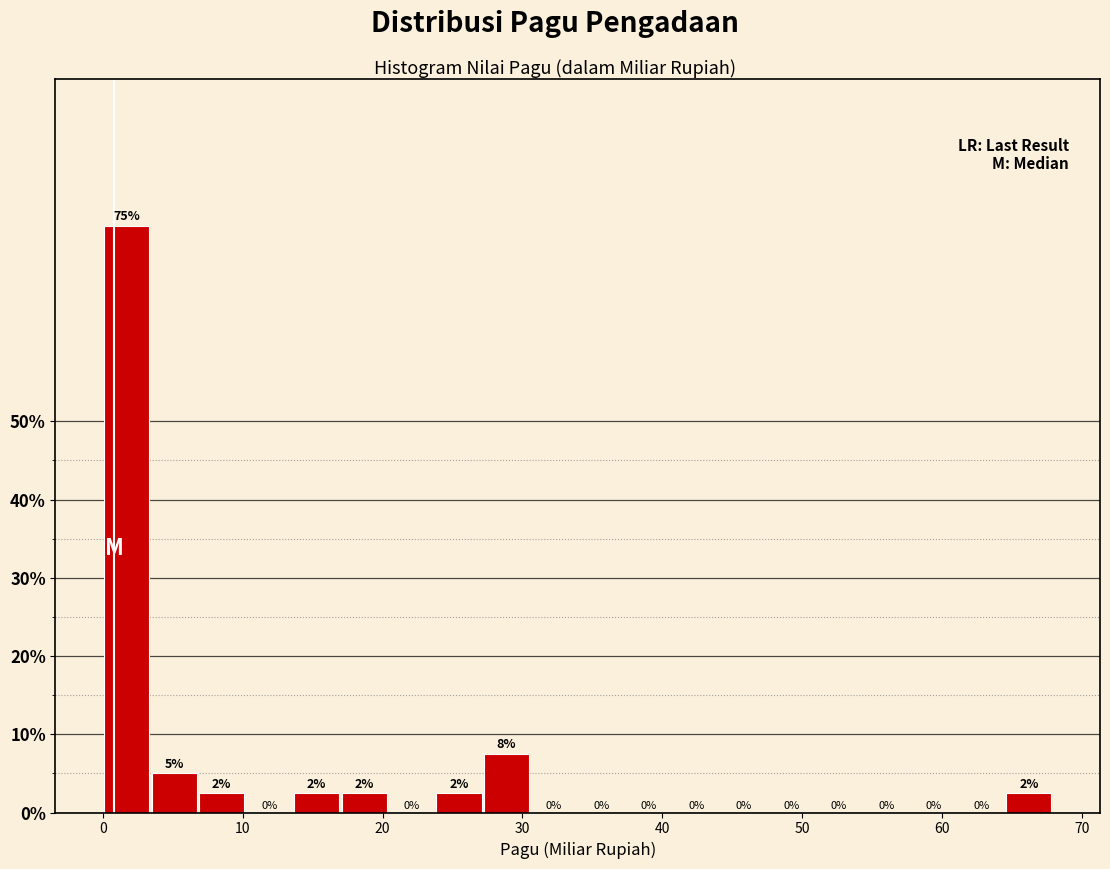

Read against the x-axis, roughly where is the centre of the tallest bar?

2